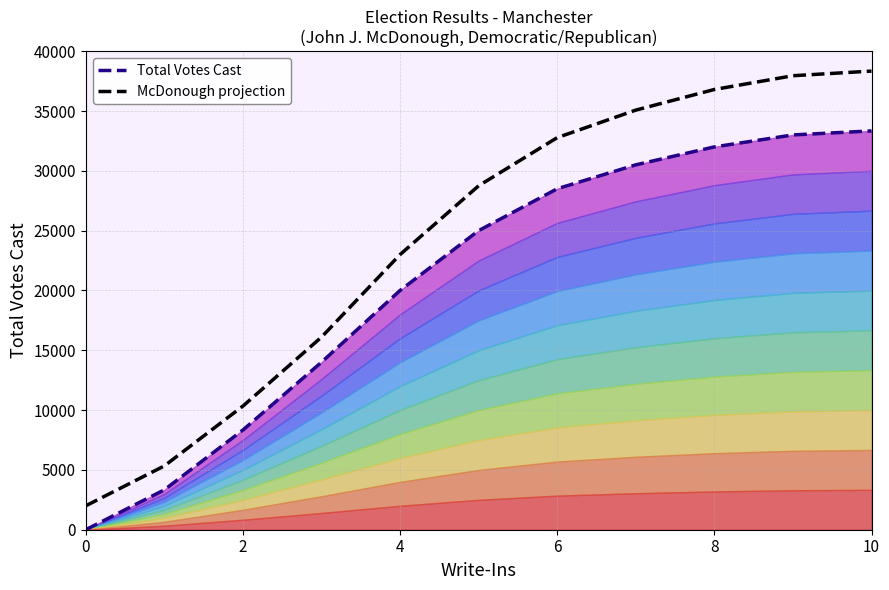

True or false: McDonough projection and Total Votes Cast intersect in this chart.

False